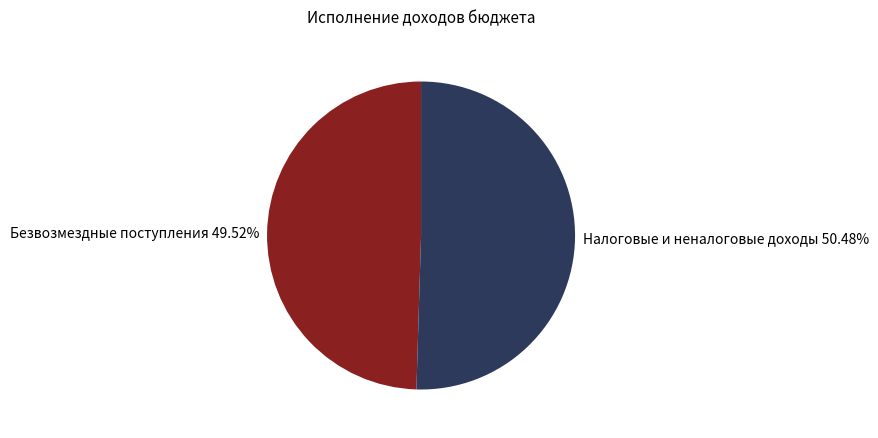

To the nearest percent, what is the difference between the largest and smallest slice percentages?

1%